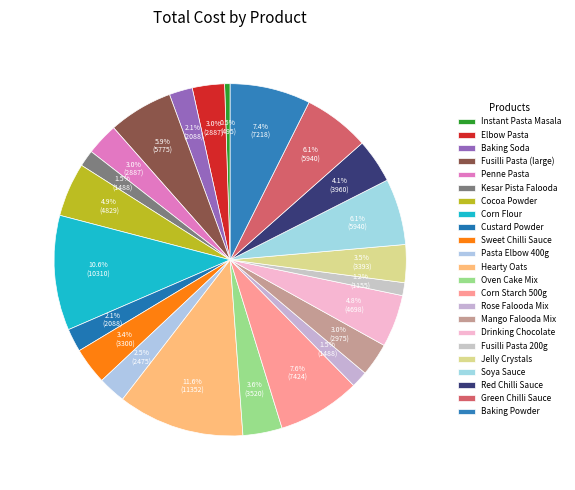

To the nearest percent, what is the difference between the largest and smallest slice percentages?

11%